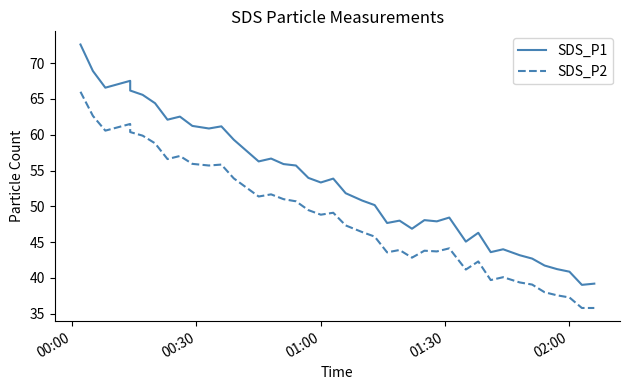

What is the value of the SDS_P2 point at the 37th from the left?

37.6